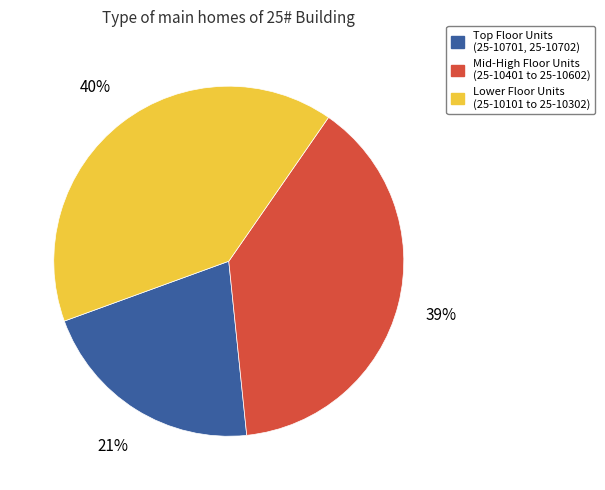

Does any single category account for the majority?

No